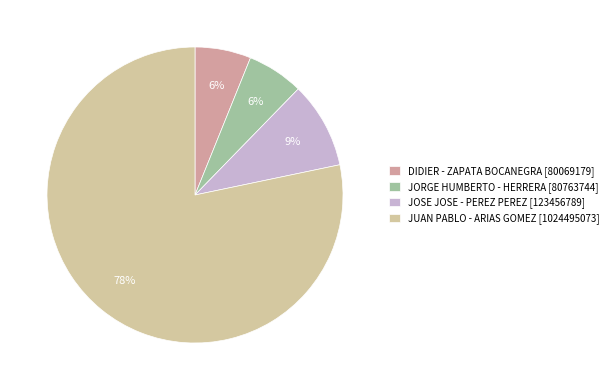

To the nearest percent, what portion does DIDIER - ZAPATA BOCANEGRA represent?

6%